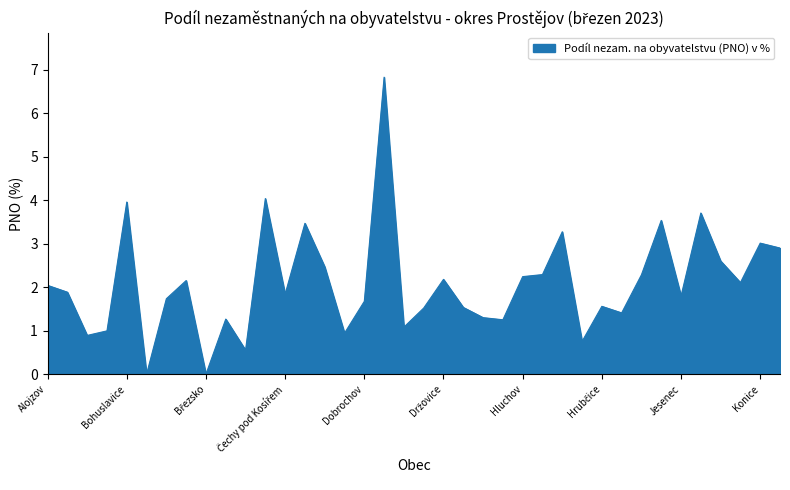

List the labels in order of value, smallest first.

Bousín, Březsko, Buková, Hrdibořice, Bílovice-Lutotín, Dětkovice, Biskupice, Doloplazy, Hačky, Budětsko, Dzbel, Hruška, Drahany, Dřevnovice, Hrubčice, Dobrochov, Brodek u Konice, Jesenec, Čechy pod Kosířem, Bedihošť, Alojzov, Klopotovice, Brodek u Prostějova, Držovice, Hluchov, Hvozd, Horní Štěpánov, Čelechovice na Hané, Klenovice na Hané, Kostelec na Hané, Konice, Hradčany-Kobeřice, Čelčice, Ivaň, Kladky, Bohuslavice, Čehovice, Dobromilice